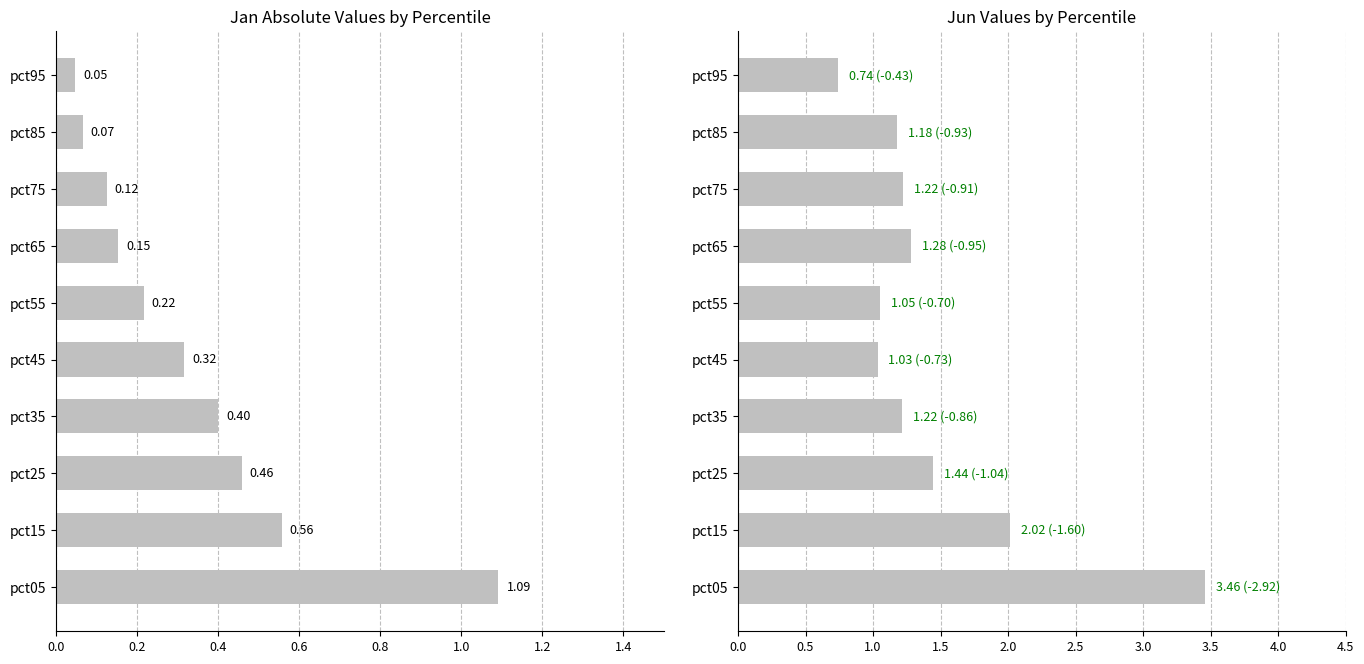

How many data points does each series have?

10